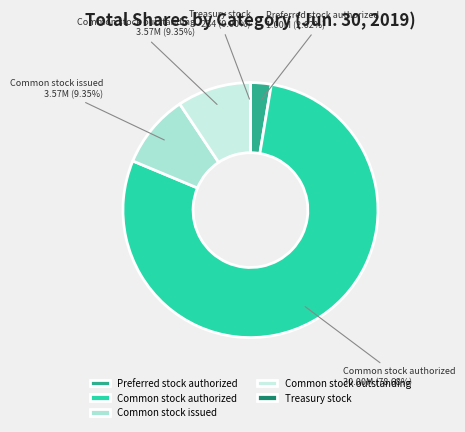

To the nearest percent, what is the difference between the largest and smallest slice percentages?

79%